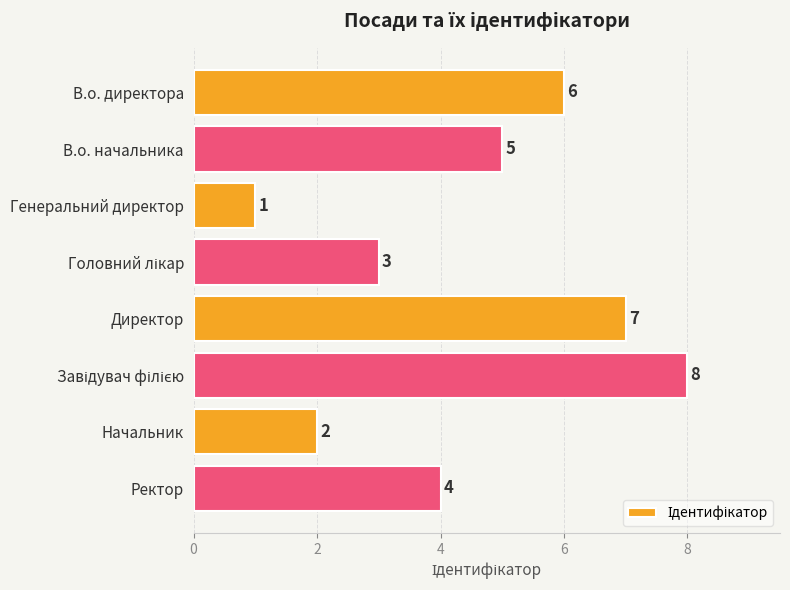

How many series are shown in this chart?

1